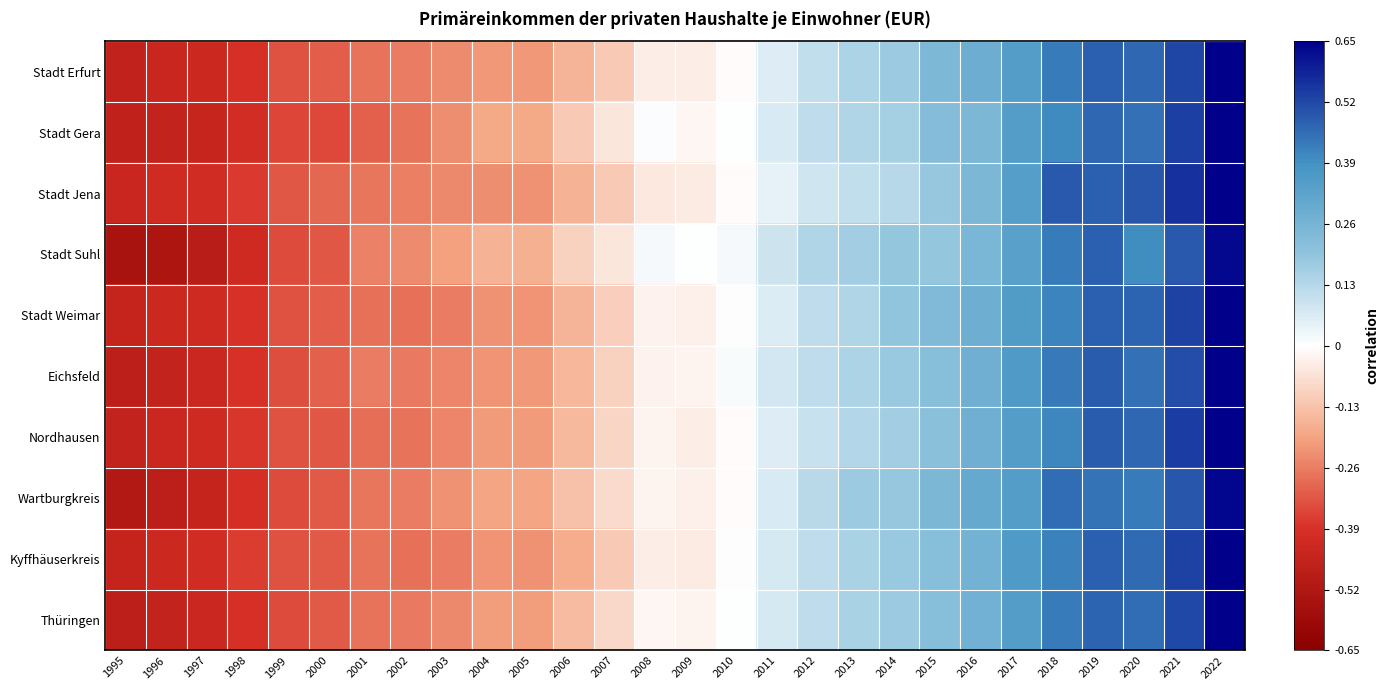

Reading left to right, extract all data points from this chart.

Stadt Erfurt: 1995=-0.5	1996=-0.4	1997=-0.4	1998=-0.4	1999=-0.3	2000=-0.3	2001=-0.3	2002=-0.3	2003=-0.2	2004=-0.2	2005=-0.2	2006=-0.2	2007=-0.1	2008=-0.0	2009=-0.0	2010=-0.0	2011=0.1	2012=0.1	2013=0.1	2014=0.2	2015=0.2	2016=0.3	2017=0.4	2018=0.4	2019=0.5	2020=0.5	2021=0.5	2022=0.7
Stadt Gera: 1995=-0.5	1996=-0.5	1997=-0.4	1998=-0.4	1999=-0.4	2000=-0.3	2001=-0.3	2002=-0.3	2003=-0.2	2004=-0.2	2005=-0.2	2006=-0.1	2007=-0.1	2008=0.0	2009=-0.0	2010=0.0	2011=0.1	2012=0.1	2013=0.1	2014=0.2	2015=0.2	2016=0.2	2017=0.3	2018=0.4	2019=0.5	2020=0.5	2021=0.5	2022=0.7
Stadt Jena: 1995=-0.4	1996=-0.4	1997=-0.4	1998=-0.4	1999=-0.3	2000=-0.3	2001=-0.3	2002=-0.3	2003=-0.2	2004=-0.2	2005=-0.2	2006=-0.2	2007=-0.1	2008=-0.0	2009=-0.0	2010=-0.0	2011=0.0	2012=0.1	2013=0.1	2014=0.1	2015=0.2	2016=0.2	2017=0.3	2018=0.5	2019=0.5	2020=0.5	2021=0.6	2022=0.7
Stadt Suhl: 1995=-0.5	1996=-0.5	1997=-0.5	1998=-0.4	1999=-0.3	2000=-0.3	2001=-0.3	2002=-0.2	2003=-0.2	2004=-0.2	2005=-0.2	2006=-0.1	2007=-0.1	2008=0.0	2009=0.0	2010=0.0	2011=0.1	2012=0.1	2013=0.2	2014=0.2	2015=0.2	2016=0.2	2017=0.3	2018=0.4	2019=0.5	2020=0.4	2021=0.5	2022=0.6
Stadt Weimar: 1995=-0.4	1996=-0.4	1997=-0.4	1998=-0.4	1999=-0.3	2000=-0.3	2001=-0.3	2002=-0.3	2003=-0.3	2004=-0.2	2005=-0.2	2006=-0.2	2007=-0.1	2008=-0.0	2009=-0.0	2010=-0.0	2011=0.1	2012=0.1	2013=0.1	2014=0.2	2015=0.2	2016=0.3	2017=0.4	2018=0.4	2019=0.5	2020=0.5	2021=0.5	2022=0.7
Eichsfeld: 1995=-0.5	1996=-0.5	1997=-0.4	1998=-0.4	1999=-0.3	2000=-0.3	2001=-0.3	2002=-0.3	2003=-0.2	2004=-0.2	2005=-0.2	2006=-0.2	2007=-0.1	2008=-0.0	2009=-0.0	2010=0.0	2011=0.1	2012=0.1	2013=0.1	2014=0.2	2015=0.2	2016=0.3	2017=0.4	2018=0.4	2019=0.5	2020=0.5	2021=0.5	2022=0.7
Nordhausen: 1995=-0.5	1996=-0.4	1997=-0.4	1998=-0.4	1999=-0.3	2000=-0.3	2001=-0.3	2002=-0.3	2003=-0.2	2004=-0.2	2005=-0.2	2006=-0.1	2007=-0.1	2008=-0.0	2009=-0.0	2010=-0.0	2011=0.1	2012=0.1	2013=0.1	2014=0.2	2015=0.2	2016=0.3	2017=0.3	2018=0.4	2019=0.5	2020=0.5	2021=0.5	2022=0.7
Wartburgkreis: 1995=-0.5	1996=-0.5	1997=-0.4	1998=-0.4	1999=-0.3	2000=-0.3	2001=-0.3	2002=-0.3	2003=-0.2	2004=-0.2	2005=-0.2	2006=-0.1	2007=-0.1	2008=-0.0	2009=-0.0	2010=-0.0	2011=0.1	2012=0.1	2013=0.2	2014=0.2	2015=0.2	2016=0.3	2017=0.3	2018=0.5	2019=0.4	2020=0.4	2021=0.5	2022=0.6
Kyffhäuserkreis: 1995=-0.5	1996=-0.4	1997=-0.4	1998=-0.4	1999=-0.3	2000=-0.3	2001=-0.3	2002=-0.3	2003=-0.3	2004=-0.2	2005=-0.2	2006=-0.2	2007=-0.1	2008=-0.0	2009=-0.0	2010=-0.0	2011=0.1	2012=0.1	2013=0.2	2014=0.2	2015=0.2	2016=0.3	2017=0.4	2018=0.4	2019=0.5	2020=0.5	2021=0.5	2022=0.7
Thüringen: 1995=-0.5	1996=-0.5	1997=-0.4	1998=-0.4	1999=-0.3	2000=-0.3	2001=-0.3	2002=-0.3	2003=-0.2	2004=-0.2	2005=-0.2	2006=-0.1	2007=-0.1	2008=-0.0	2009=-0.0	2010=0.0	2011=0.1	2012=0.1	2013=0.2	2014=0.2	2015=0.2	2016=0.3	2017=0.3	2018=0.4	2019=0.5	2020=0.5	2021=0.5	2022=0.7